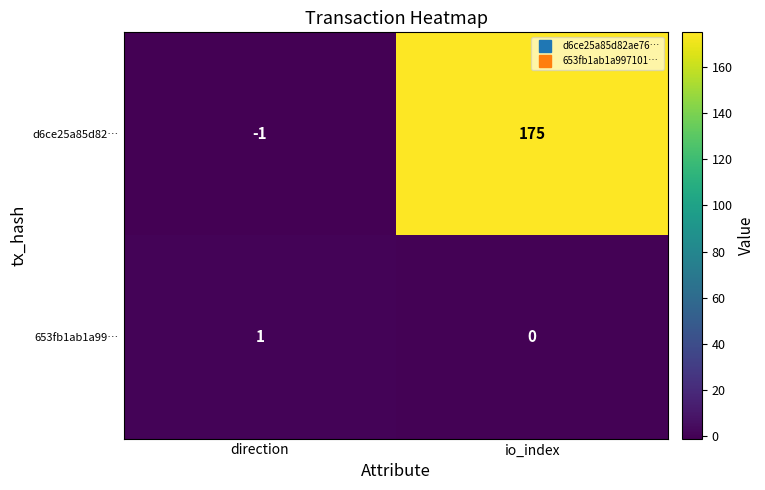

What is the maximum value shown in the chart?

175